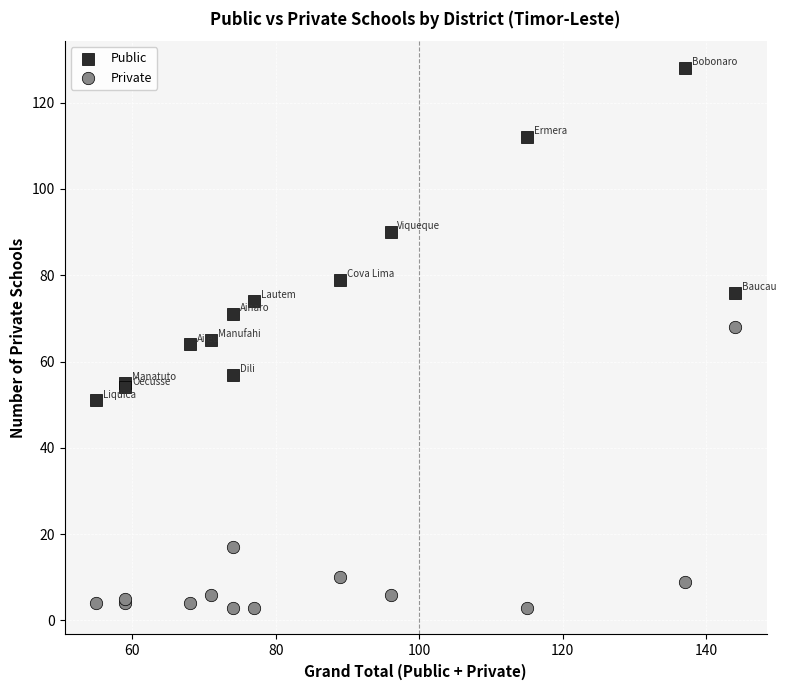

In the Private series, what Y value is closest to 35?

17